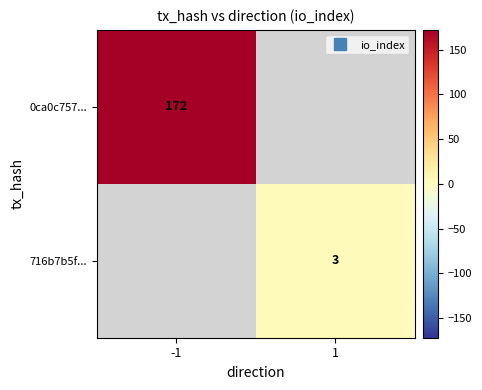

What is the minimum value for 0ca0c757...?

172.0